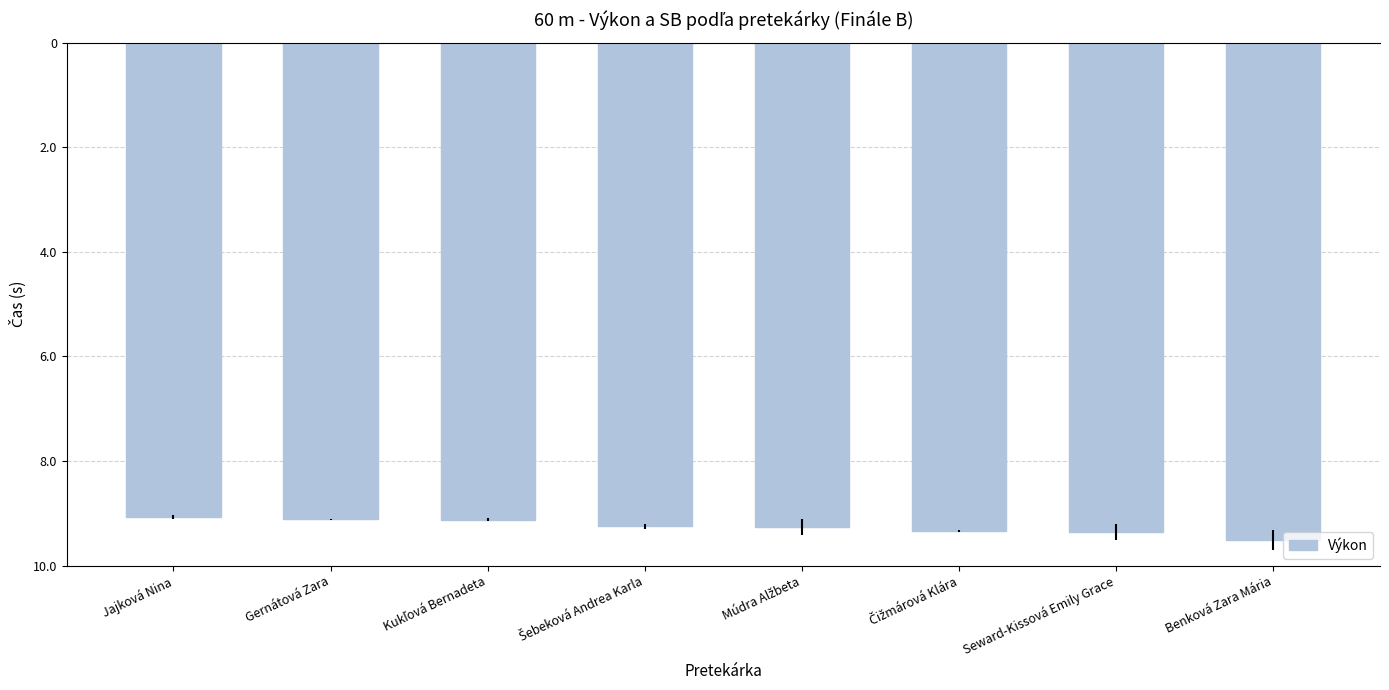

Where is the data nearest to the value -9?

Jajková Nina